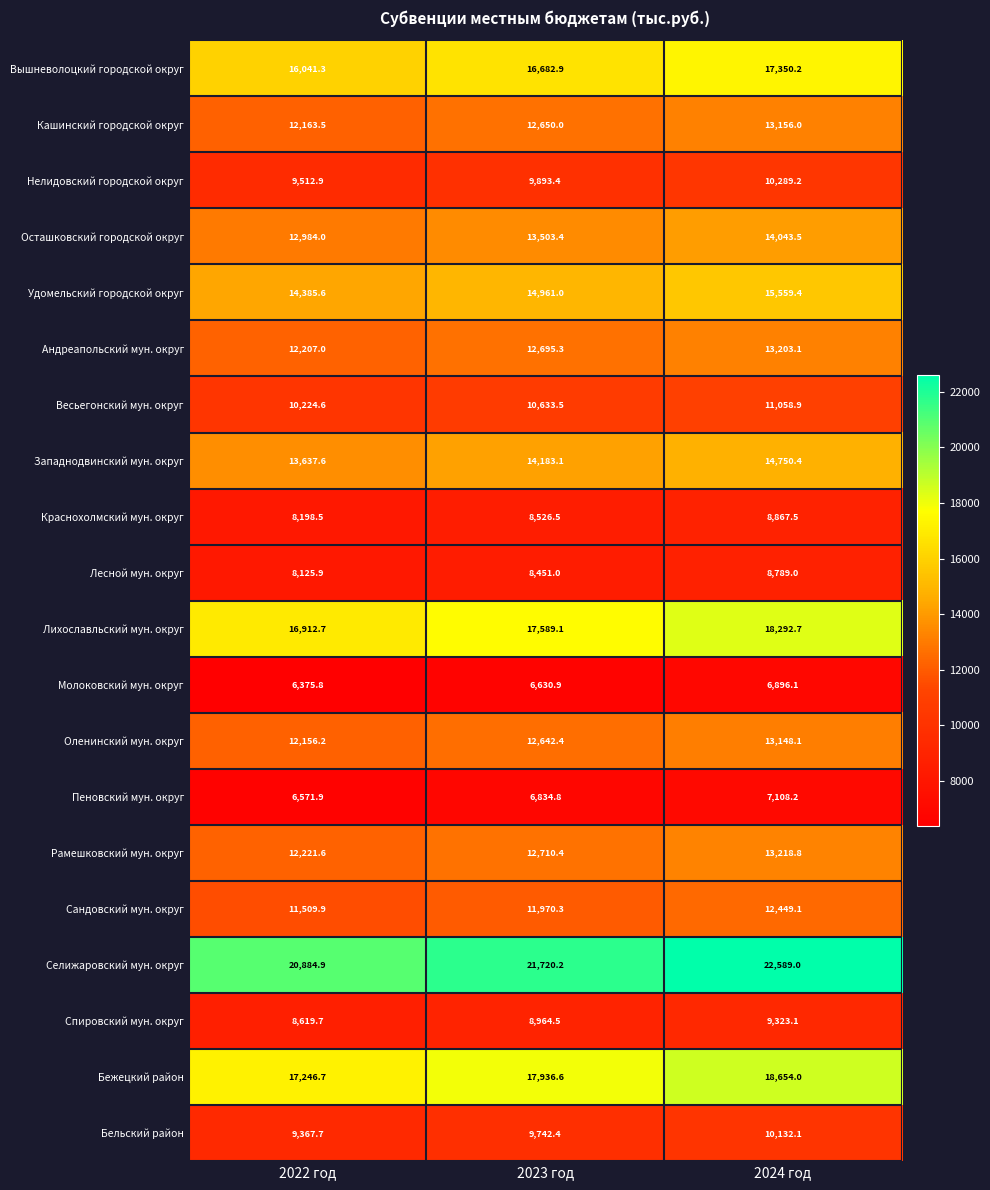

What is the difference between the second highest and minimum values in the Нелидовский городской округ series?

380.5